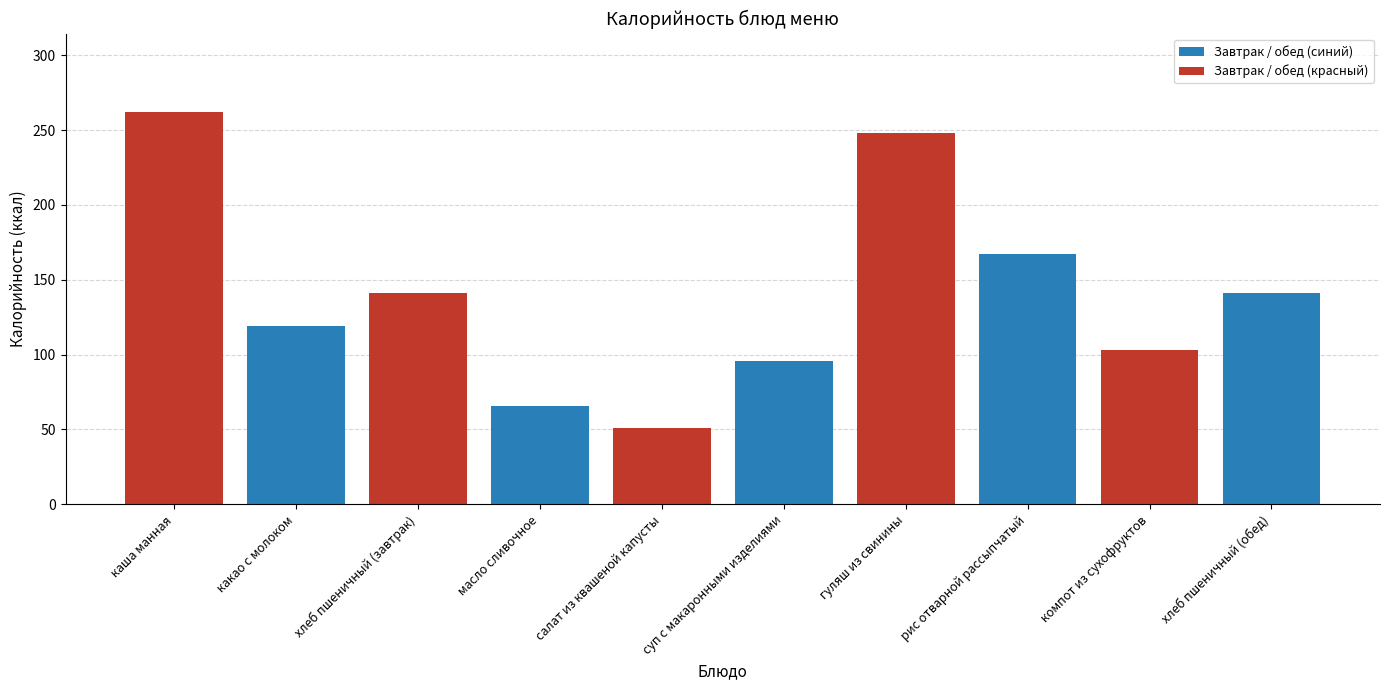

Where is Завтрак / обед (красный) nearest to the value 156?

хлеб пшеничный (завтрак)